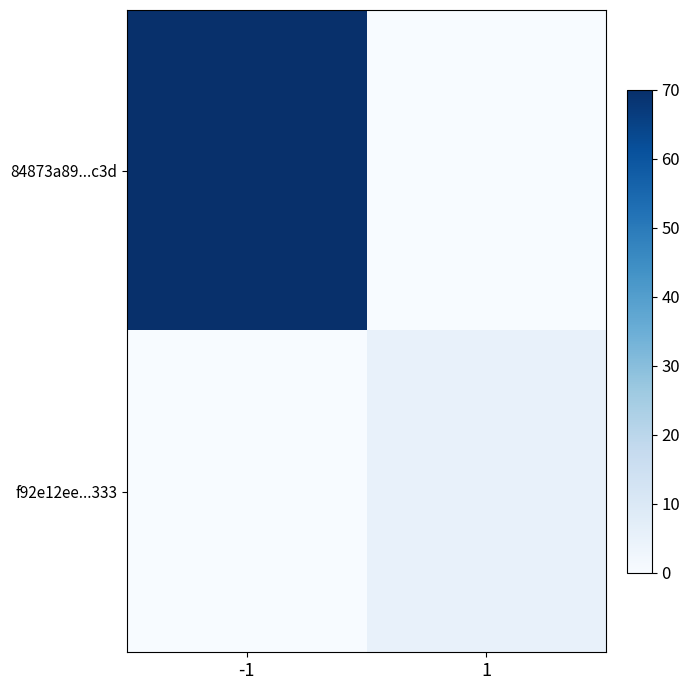

Reading left to right, extract all data points from this chart.

84873a89...c3d: -1=70	1=0
f92e12ee...333: -1=0	1=5